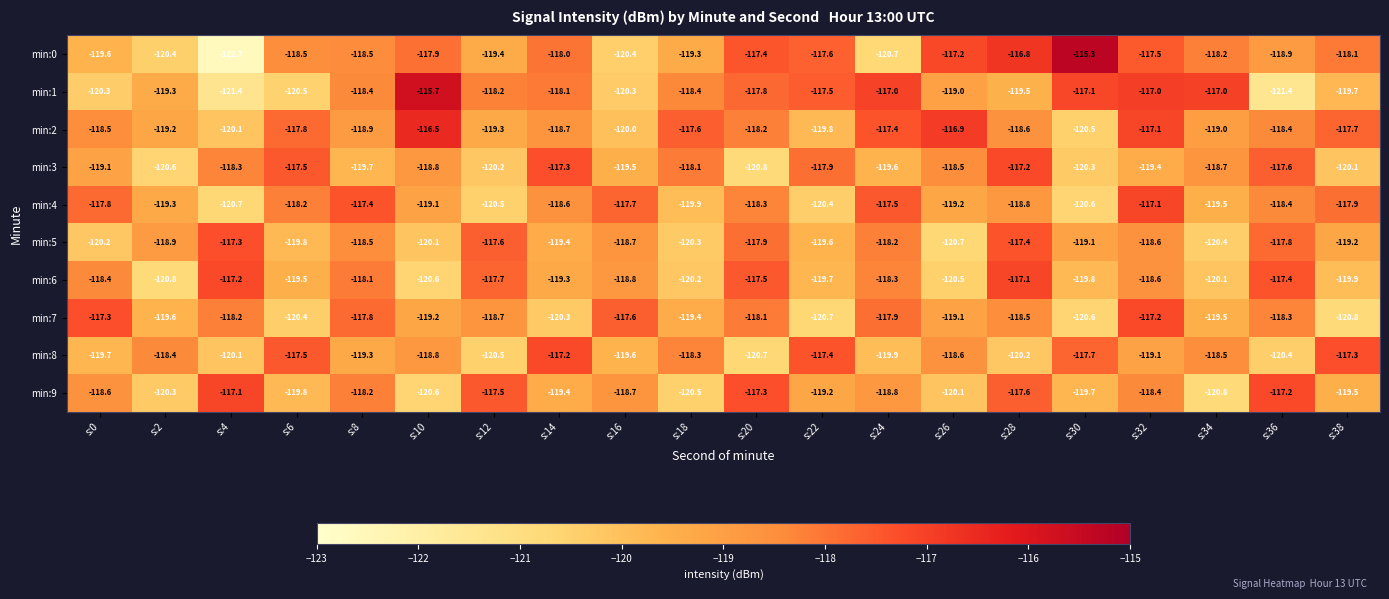

True or false: min:3 has a value of -118.7 at s:34.

True